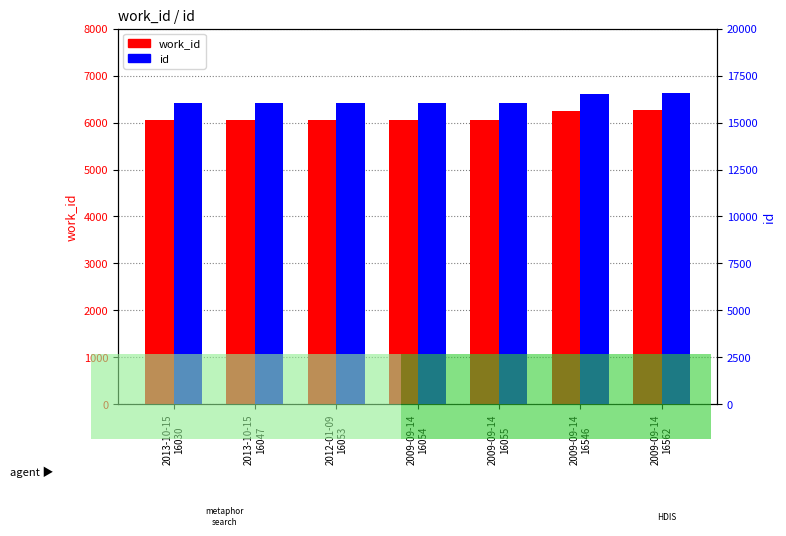

How many bars are there in total?

14